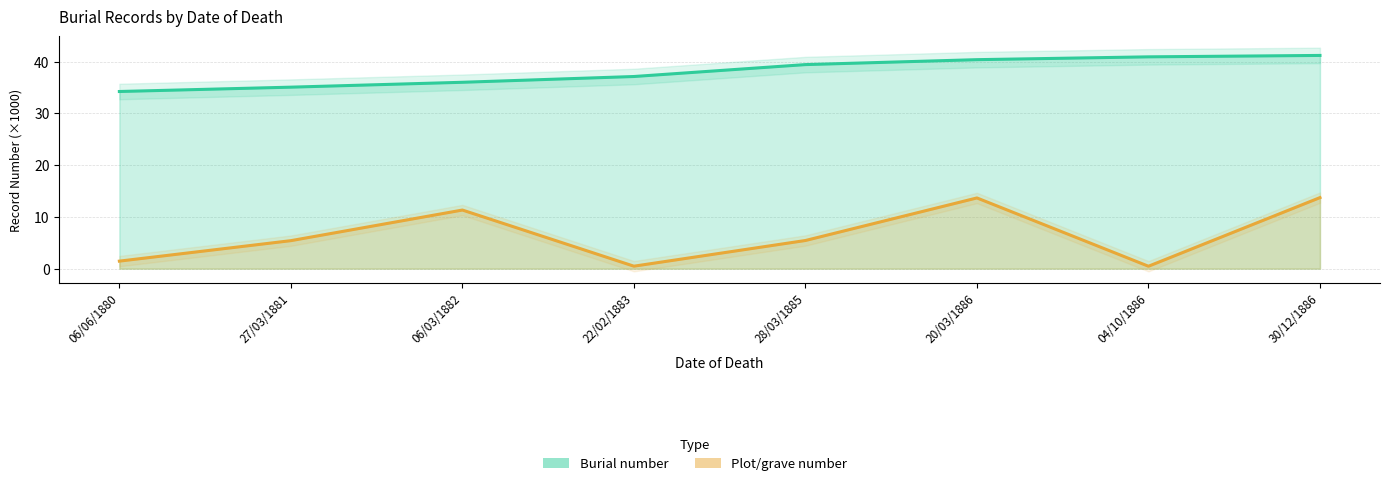

Reading left to right, transcribe all the data shown in this chart.

Burial number: 34.2	35.1	36.0	37.1	39.4	40.4	40.9	41.2
Plot/grave number: 1.5	5.4	11.3	0.5	5.4	13.7	0.5	13.7